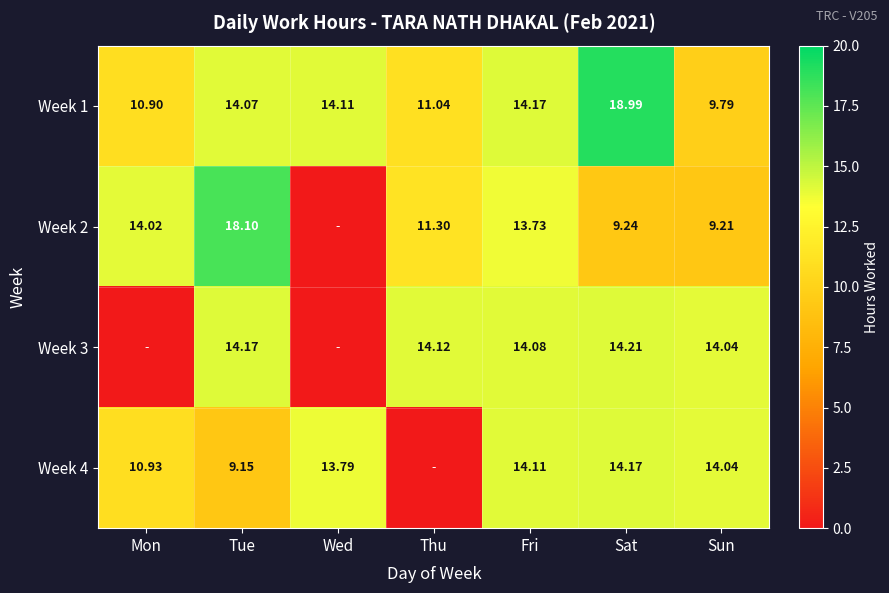

At which label does Week 1 reach its peak?

Sat